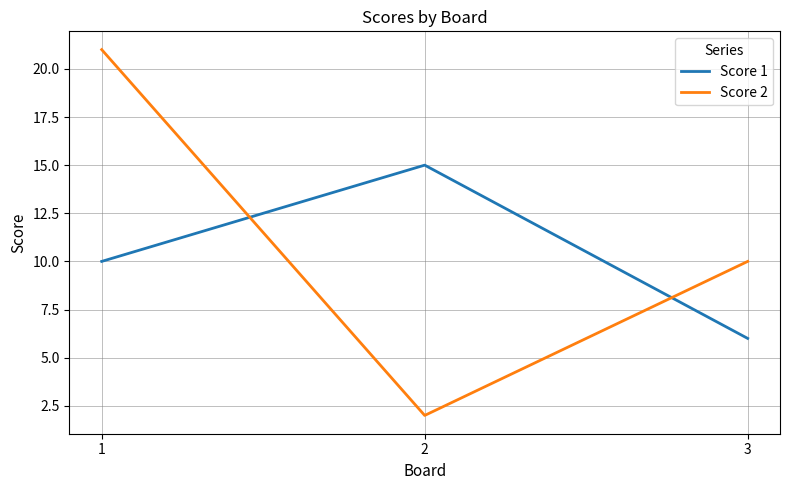

Which series has the largest range (max minus min)?

Score 2